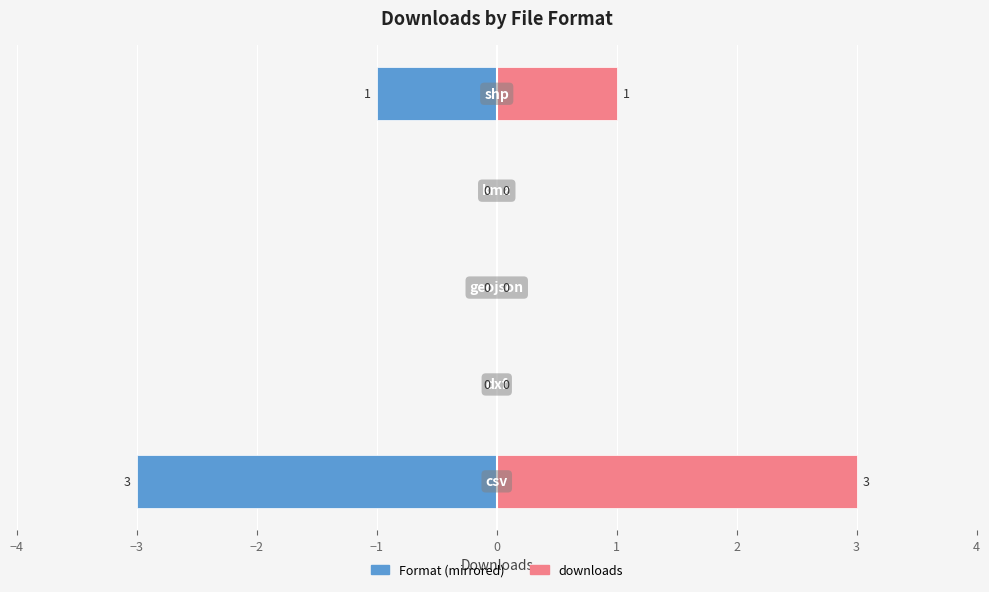

The downloads series shows 0 at −1. True or false?

True